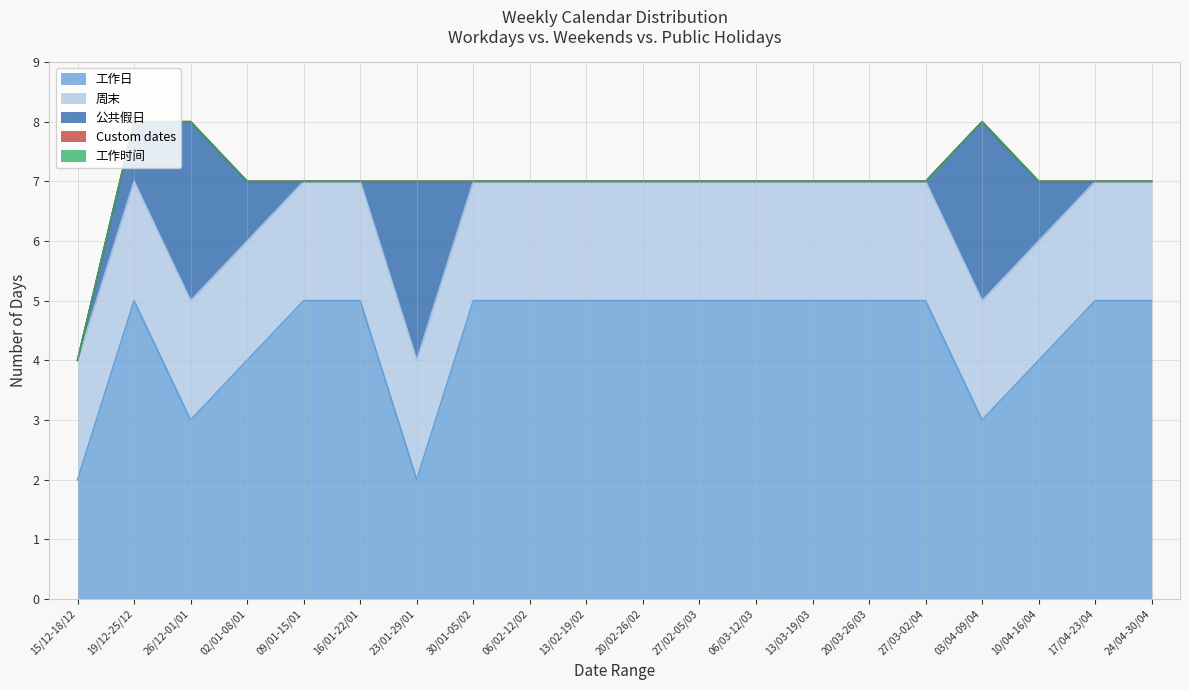

True or false: Custom dates and 周末 intersect in this chart.

False